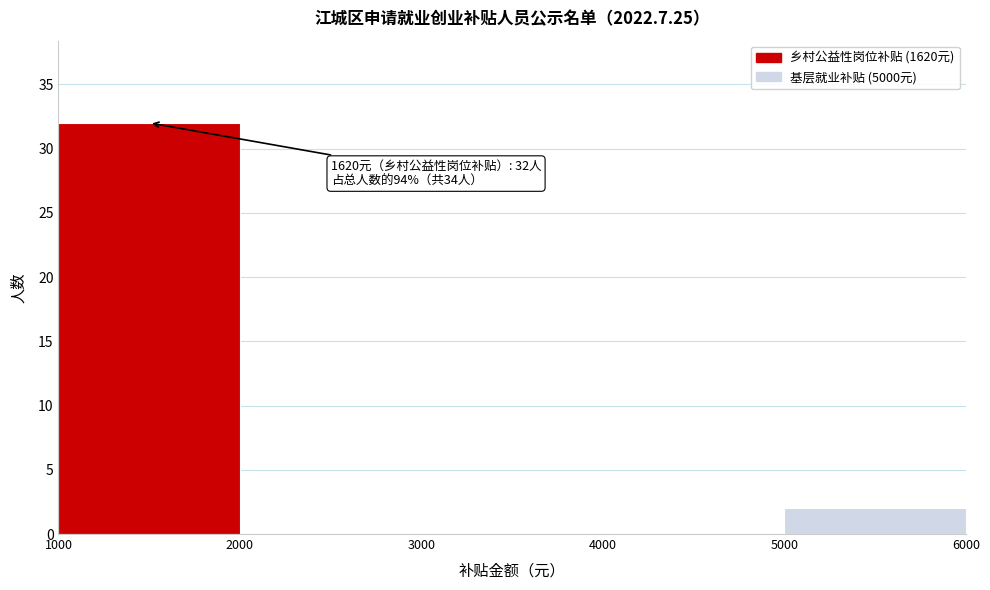

Which range on the x-axis has the tallest bar?

1000 to 2000